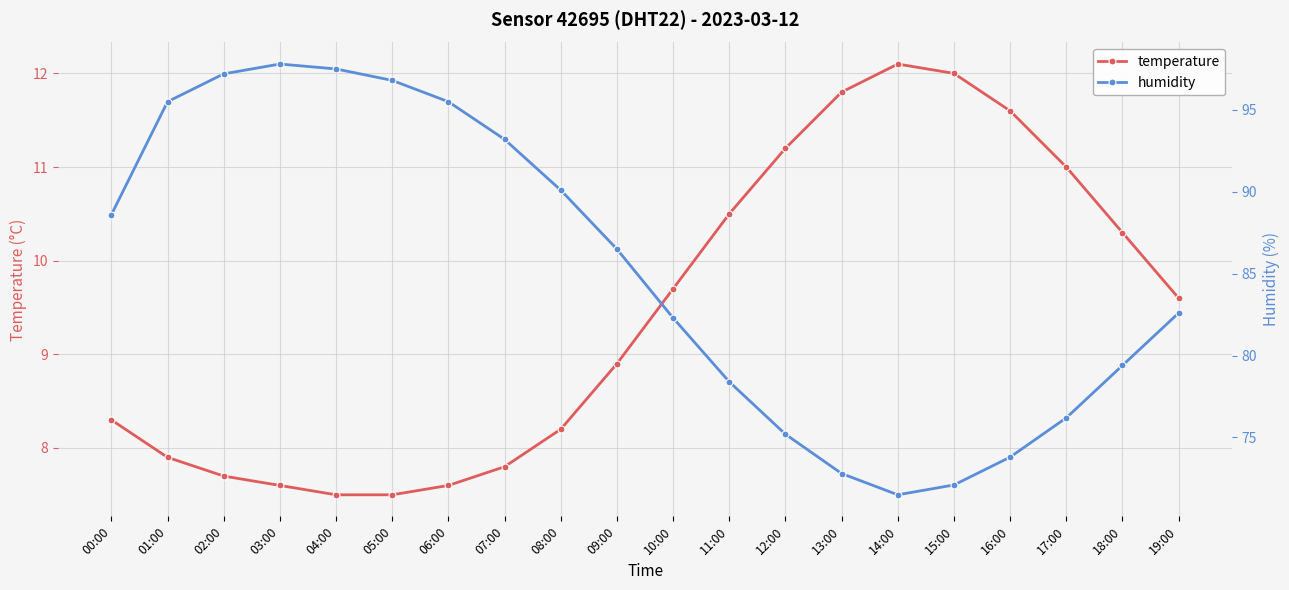

What is the total value across all series at 10:00?

92.0